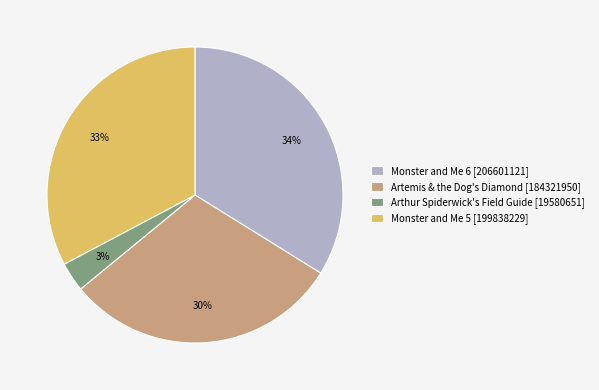

Which slice is the largest?

Monster and Me 6 [206601121]